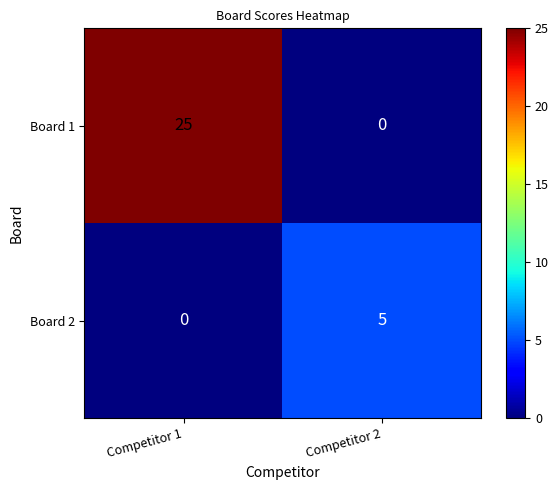

Reading right to left, what are all the values shown in this chart?

Board 1: Competitor 2=0	Competitor 1=25
Board 2: Competitor 2=5	Competitor 1=0